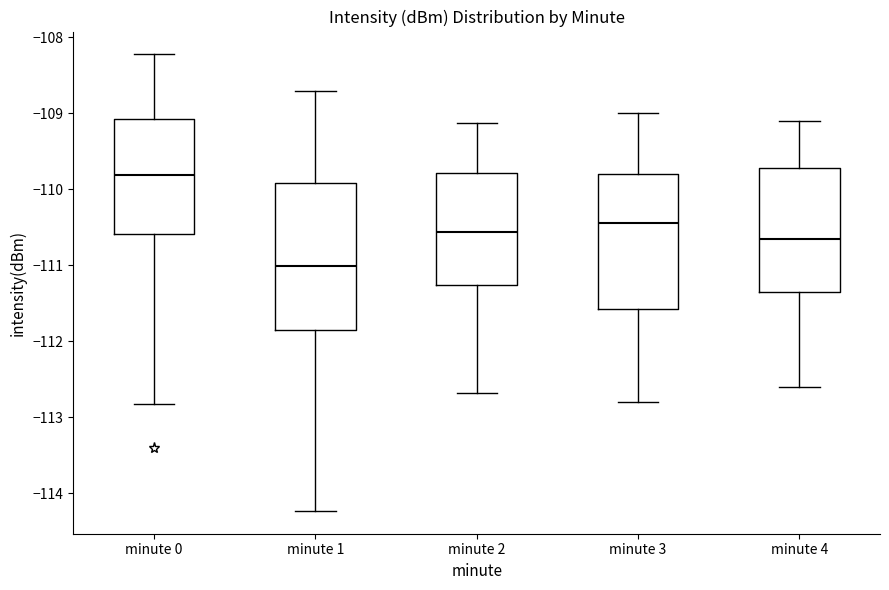

Reading left to right, read every box against the y-axis: the position of its median line, the range the box covers, and the ends of its whiskers. The values are not printed on the chart, so give them approximately, as read against the axis.

minute 0: median -109.8, box -110.6 to -109.1, whiskers -112.8 to -108.2
minute 1: median -111.0, box -111.9 to -109.9, whiskers -114.2 to -108.7
minute 2: median -110.6, box -111.3 to -109.8, whiskers -112.7 to -109.1
minute 3: median -110.4, box -111.6 to -109.8, whiskers -112.8 to -109.0
minute 4: median -110.6, box -111.3 to -109.7, whiskers -112.6 to -109.1